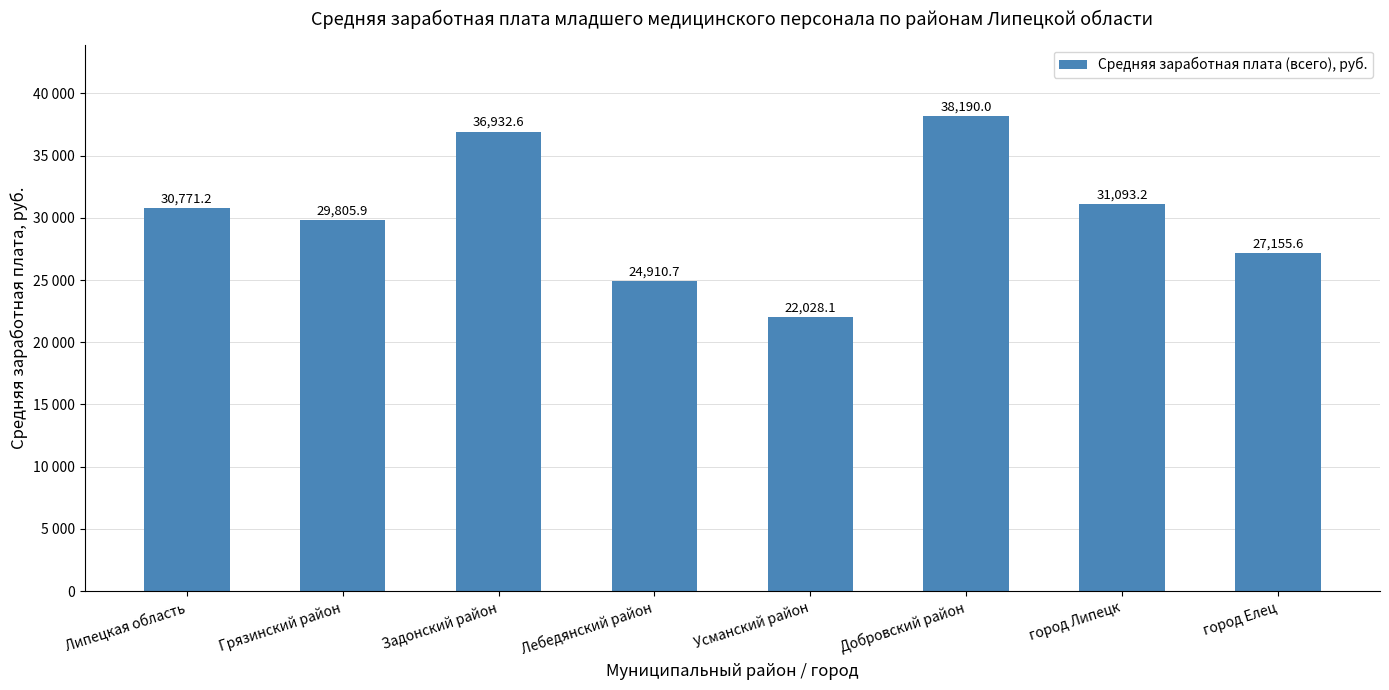

What is the difference between the maximum and second lowest values?

13279.3